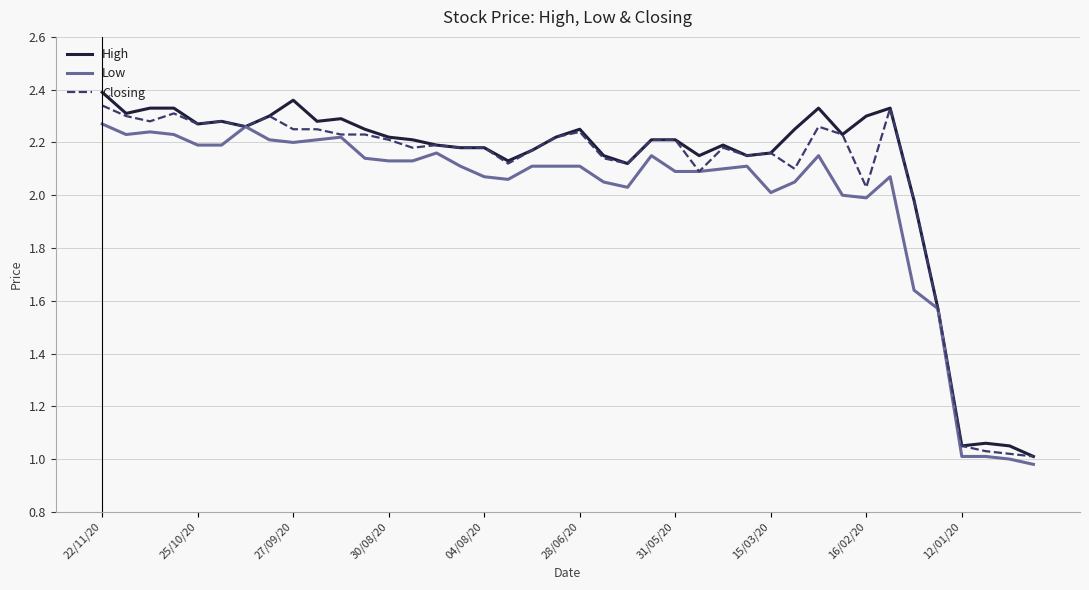

In Low, how many points are lower than both neighbors (excluding endpoints)?

6